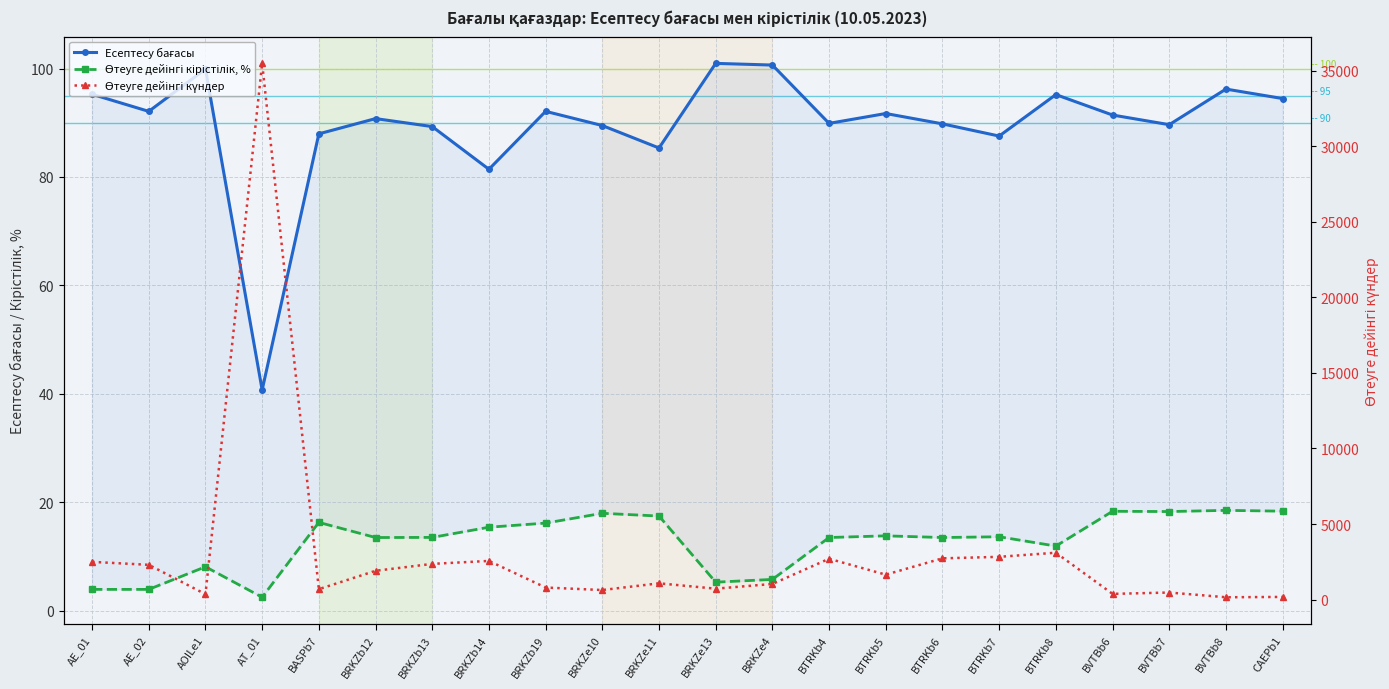

What is the label of the 18th point from the left?

BTRKb8